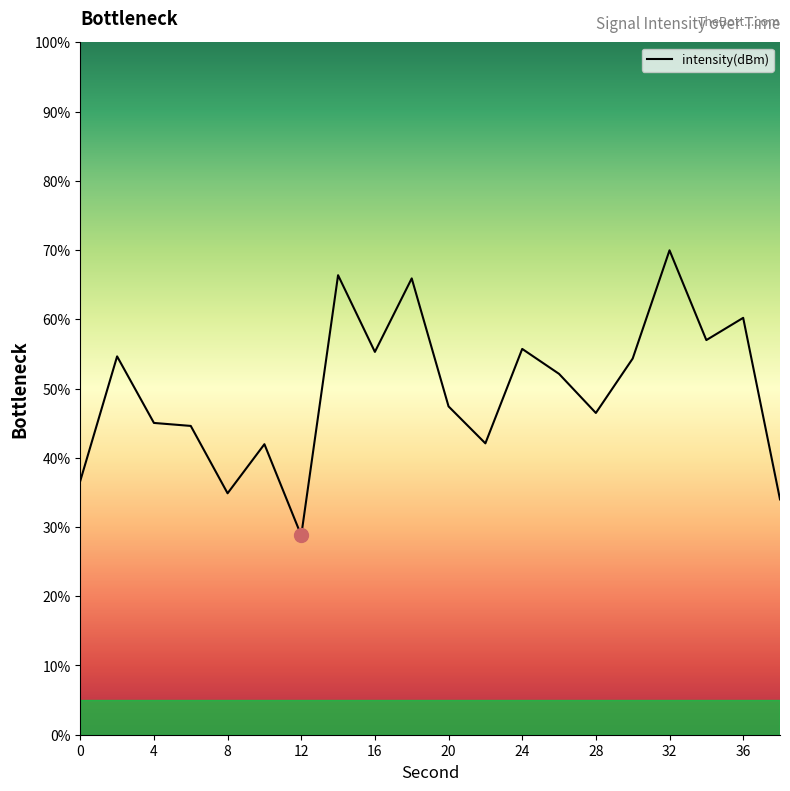

Reading left to right, list all the values displayed in this chart.

0=36.7	2=54.6	4=45.0	6=44.6	8=34.9	10=42.0	12=28.8	14=66.4	16=55.3	18=65.9	20=47.4	22=42.1	24=55.7	26=52.1	28=46.5	30=54.3	32=70.0	34=57.0	36=60.2	38=34.0